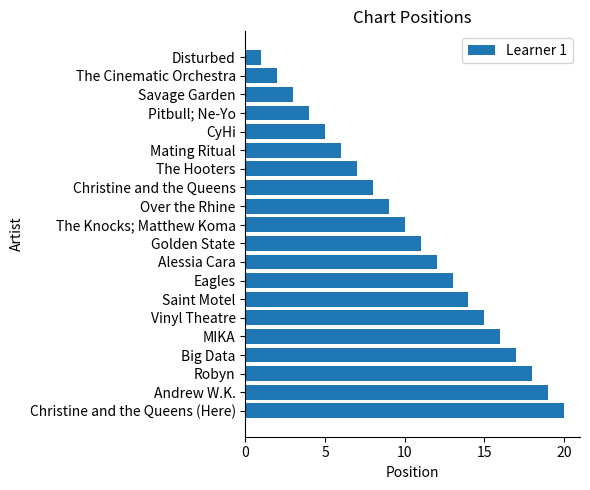

How many distinct data groups are displayed?

1